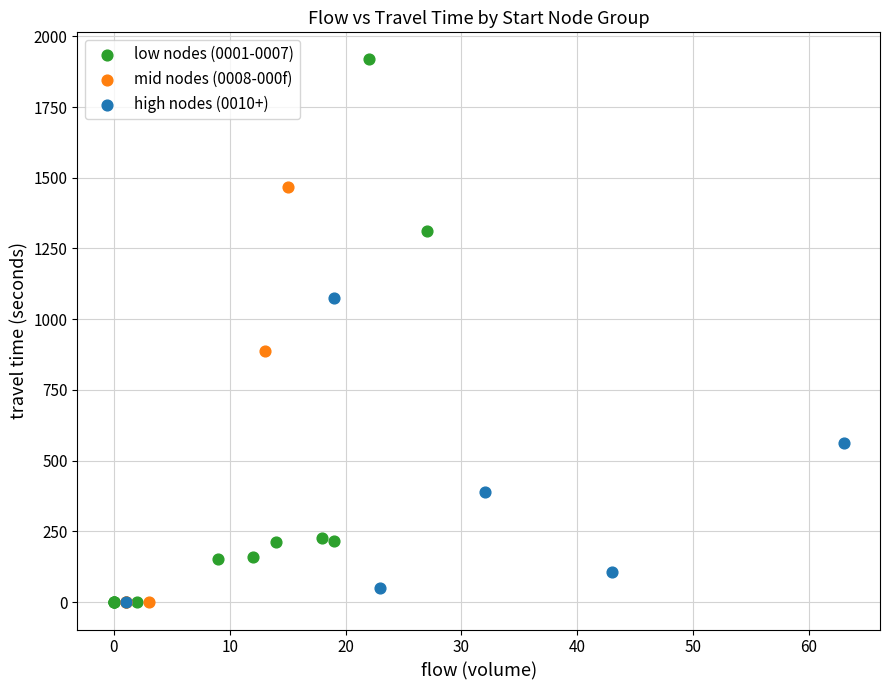

What are all the series names shown in the legend?

low nodes (0001-0007), mid nodes (0008-000f), high nodes (0010+)